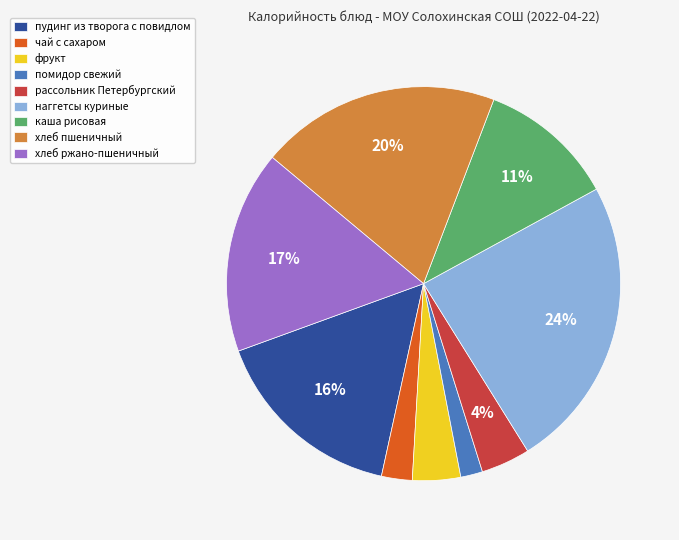

Count the number of slices in the pie.

9